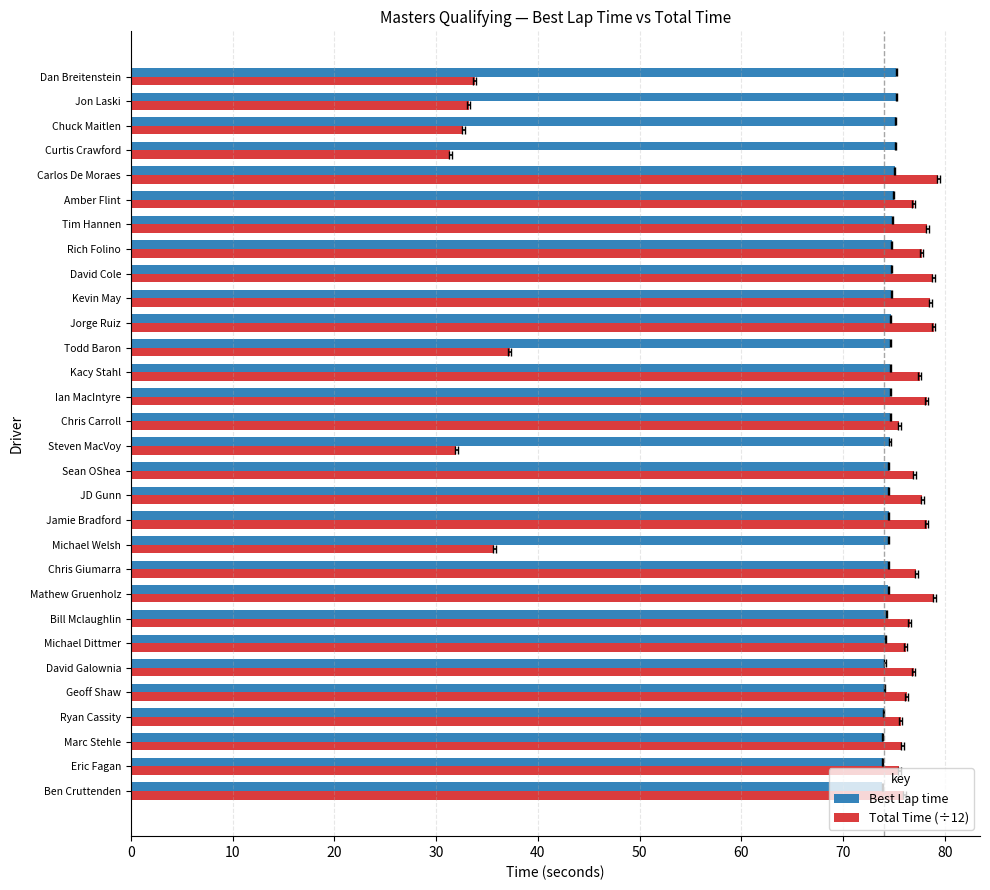

What is the value of the Best Lap time bar at the 20th from the left?

74.7